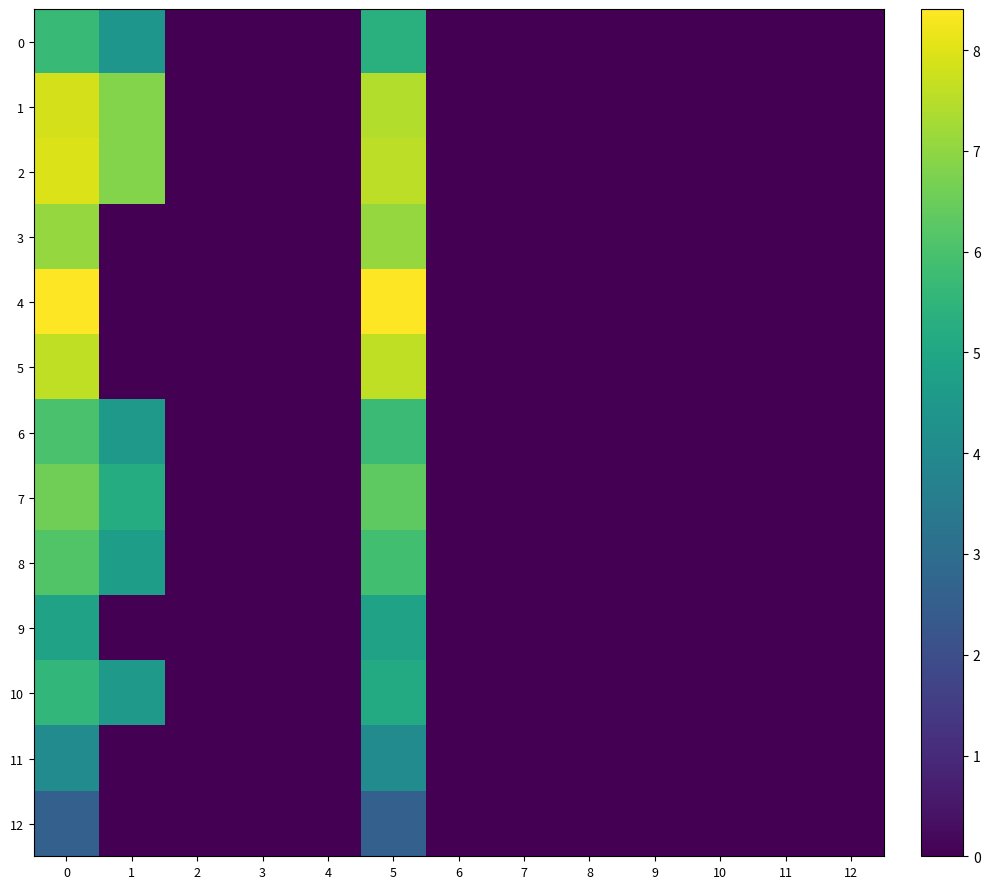

Between 5 and 9, which series saw the biggest shift?

row_4